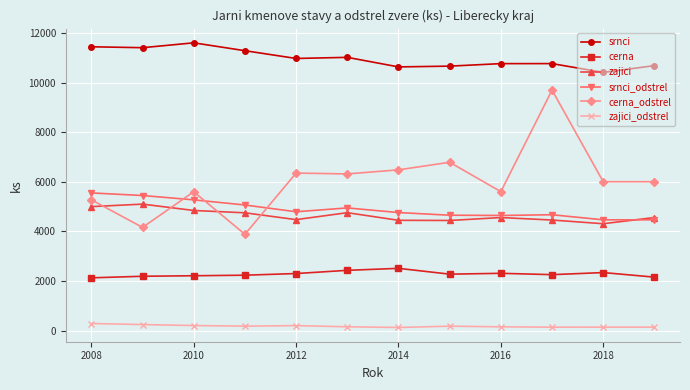

Which series has the largest total across all categories?

srnci